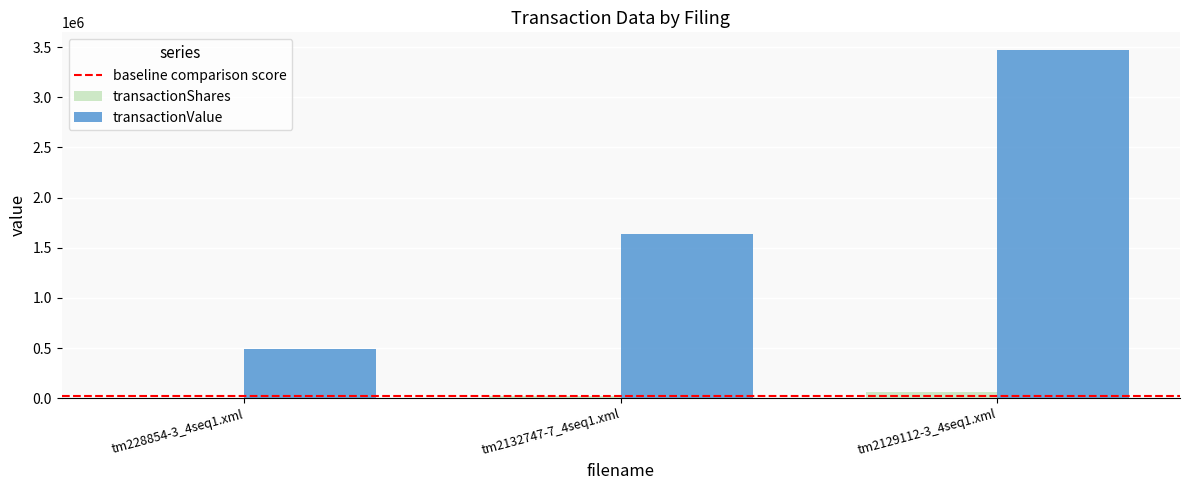

What is the greatest value displayed?

3473517